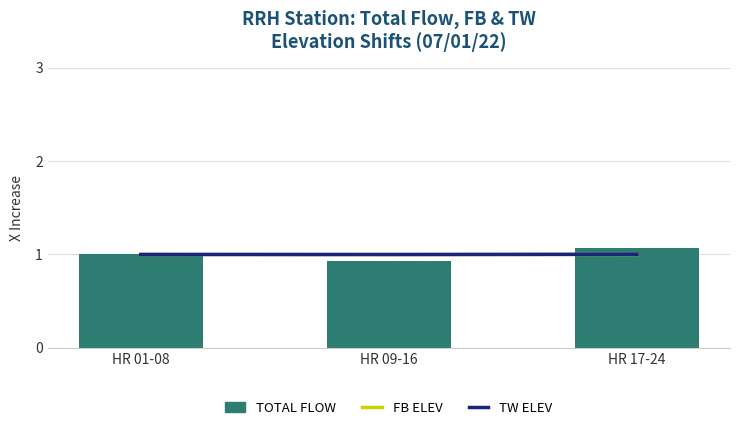

True or false: FB ELEV has a value of 0.3 at HR 09-16.

False